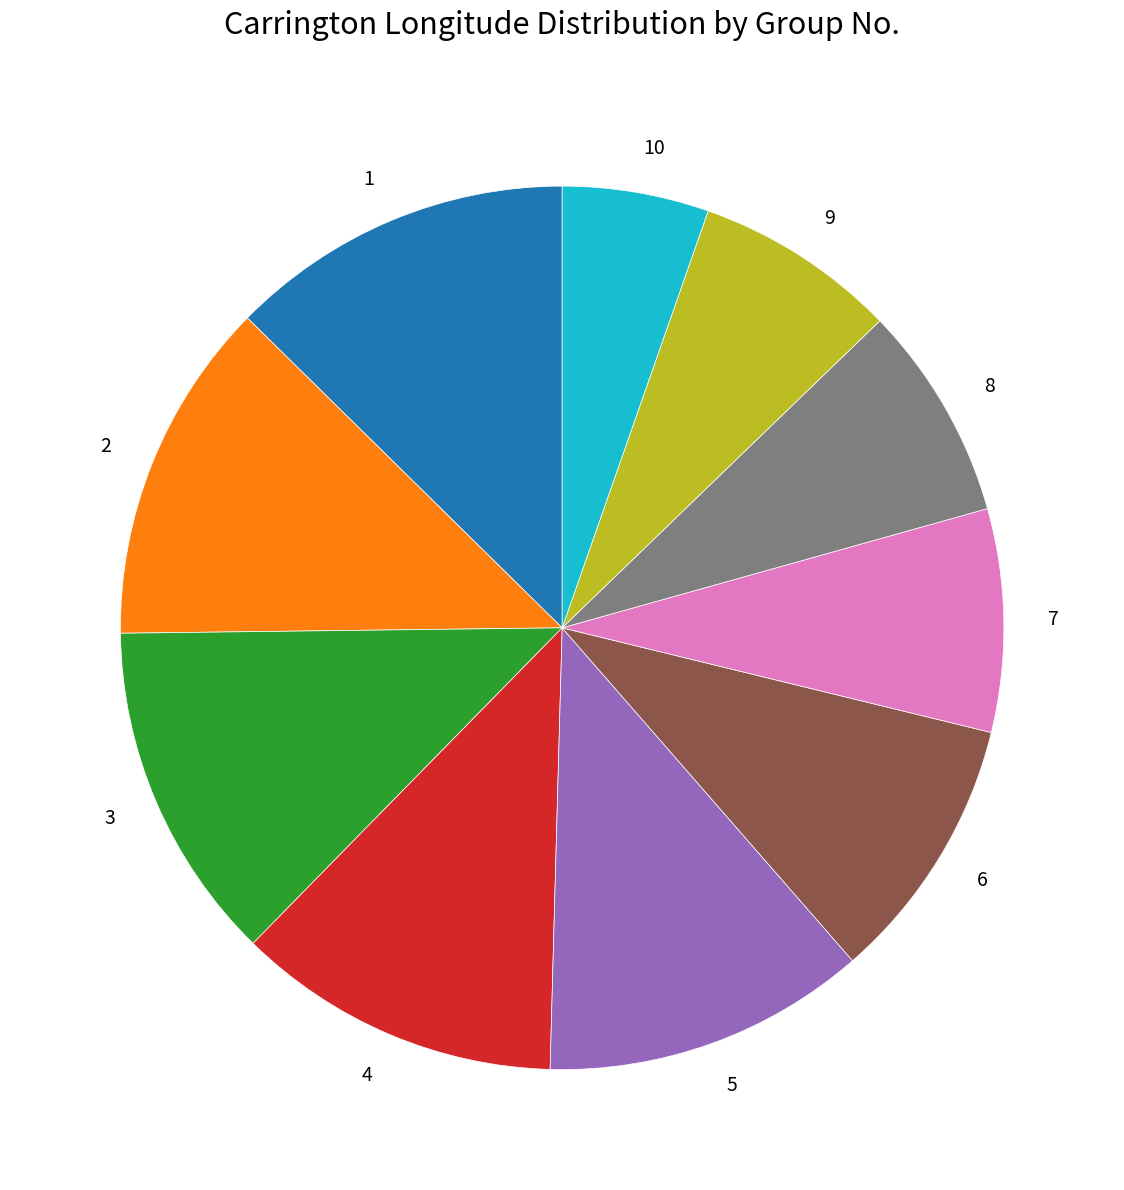

Do 3 and 5 together represent more than half of the pie?

No